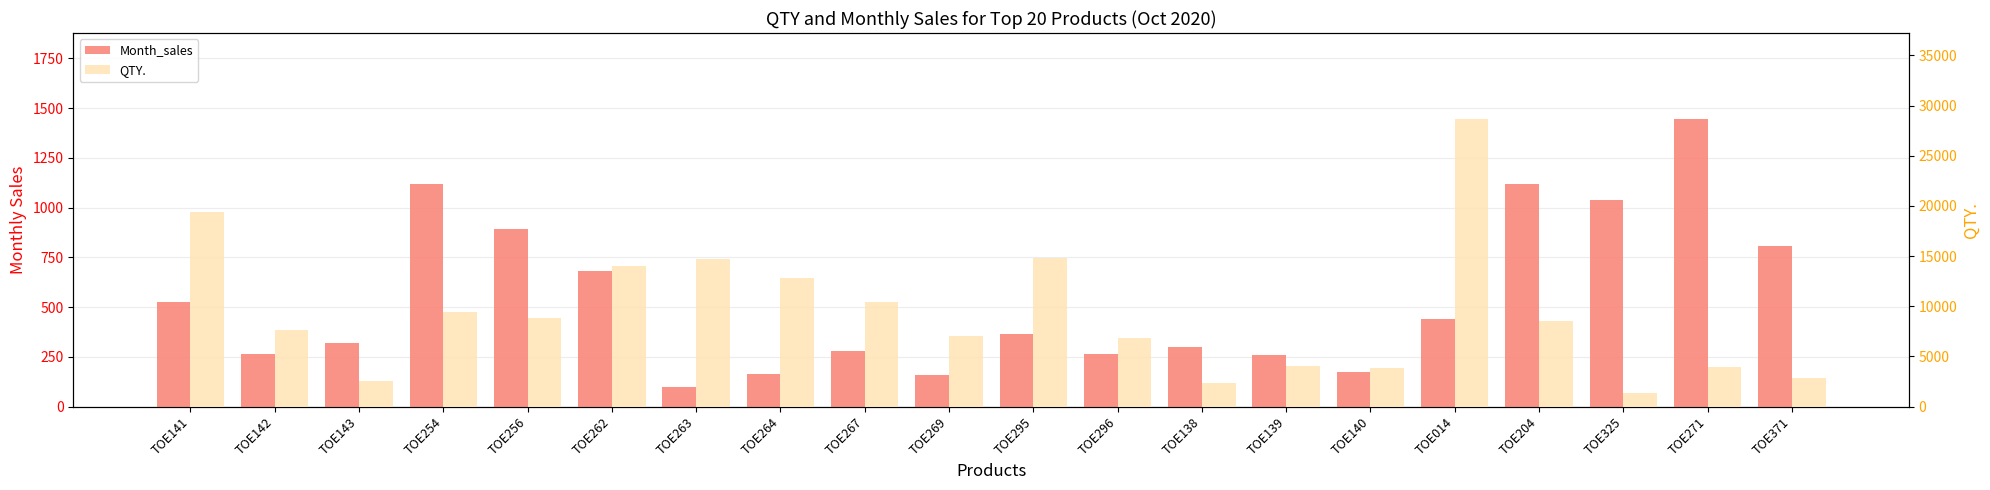

Which series changed the most between TOE142 and TOE204?

QTY.